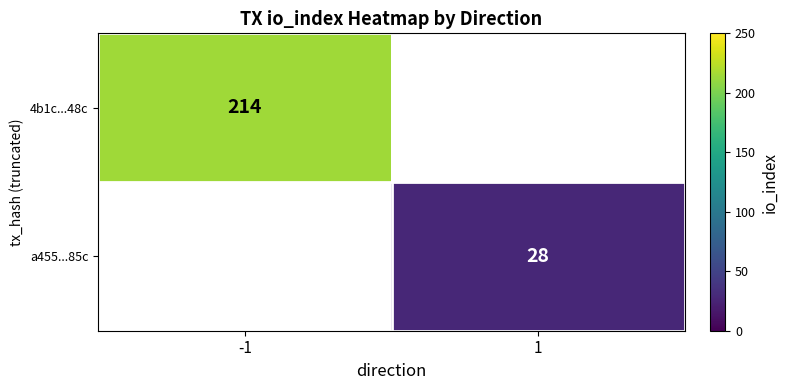

The value of 4b1c...48c at -1 is 300. True or false?

False